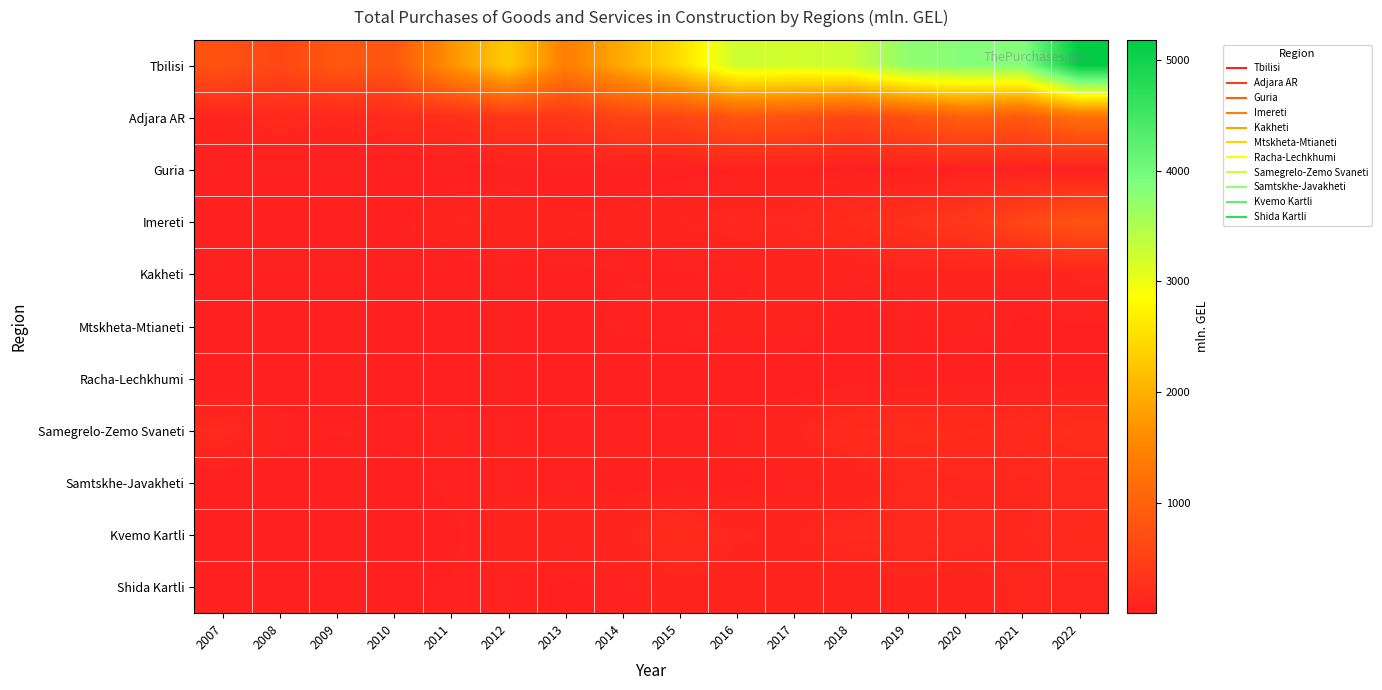

List the series in order of their peak value, lowest first.

Racha-Lechkhumi, Guria, Mtskheta-Mtianeti, Shida Kartli, Kakheti, Samtskhe-Javakheti, Kvemo Kartli, Samegrelo-Zemo Svaneti, Imereti, Adjara AR, Tbilisi